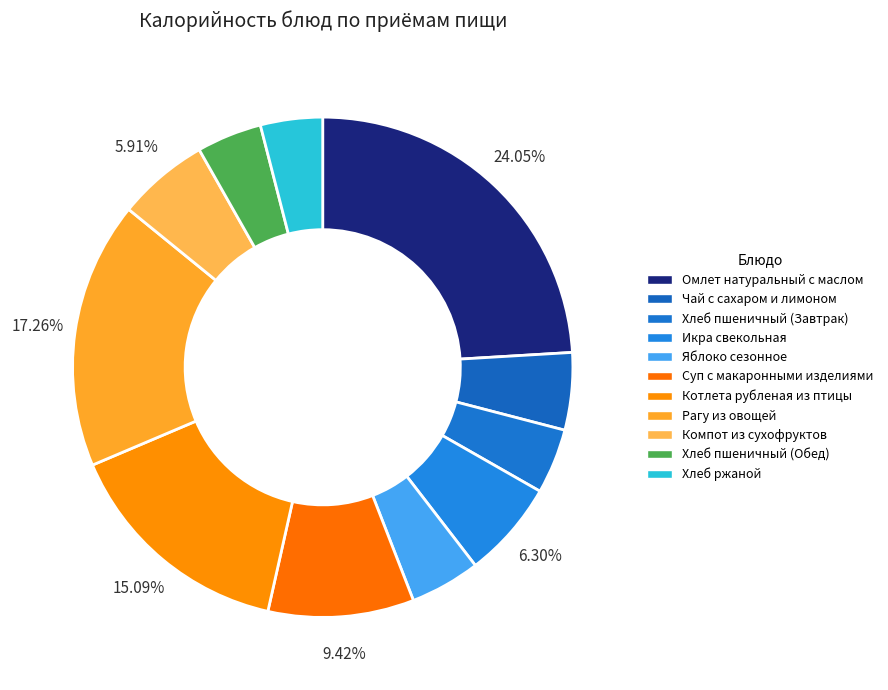

Is Суп с макаронными изделиями the majority of the pie?

No